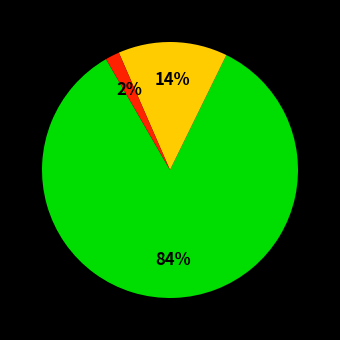

To the nearest percent, what is the average slice percentage?

33%